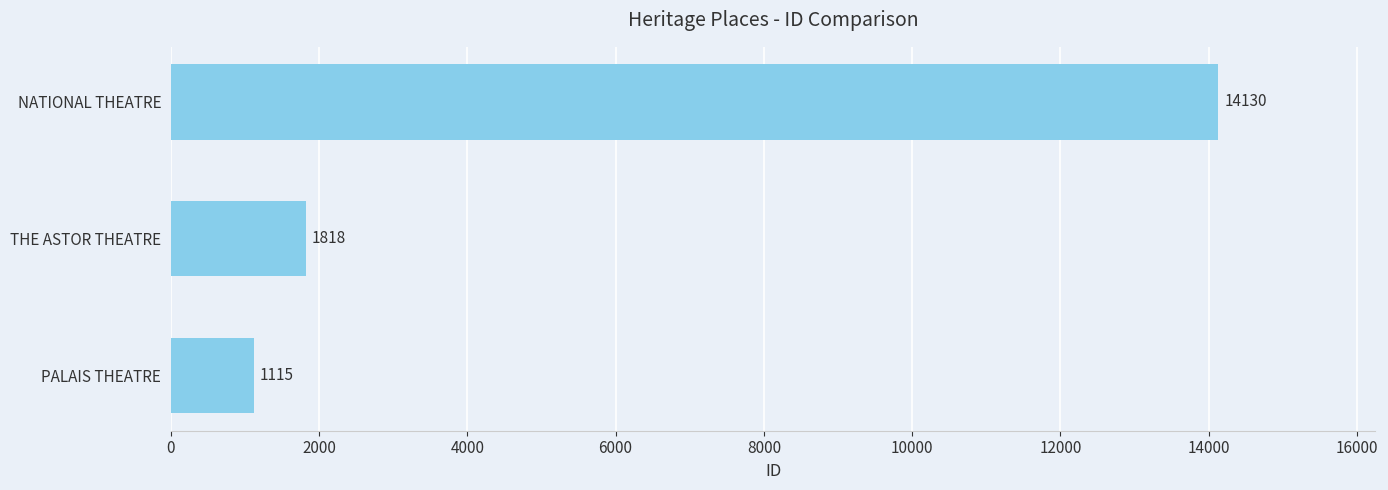

The value at PALAIS THEATRE is 1701. True or false?

False